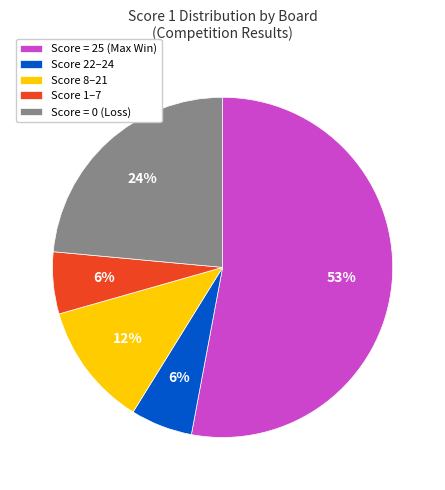

Count the number of slices in the pie.

5